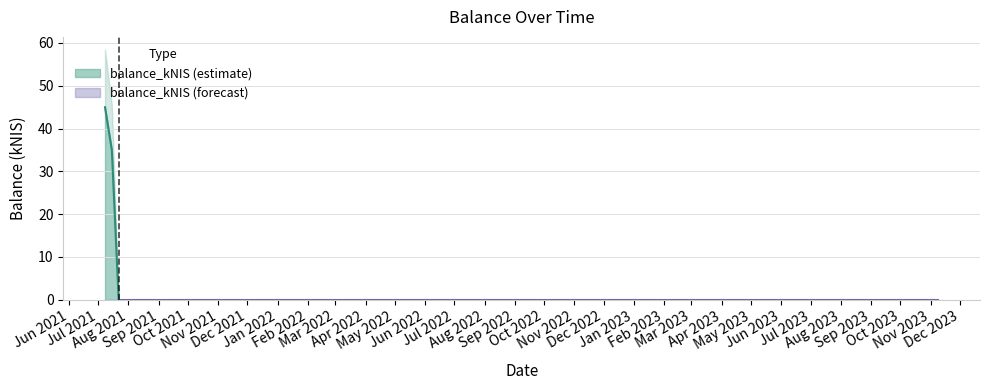

Between 2021-07-08 and 2021-07-22, which is larger?

2021-07-08